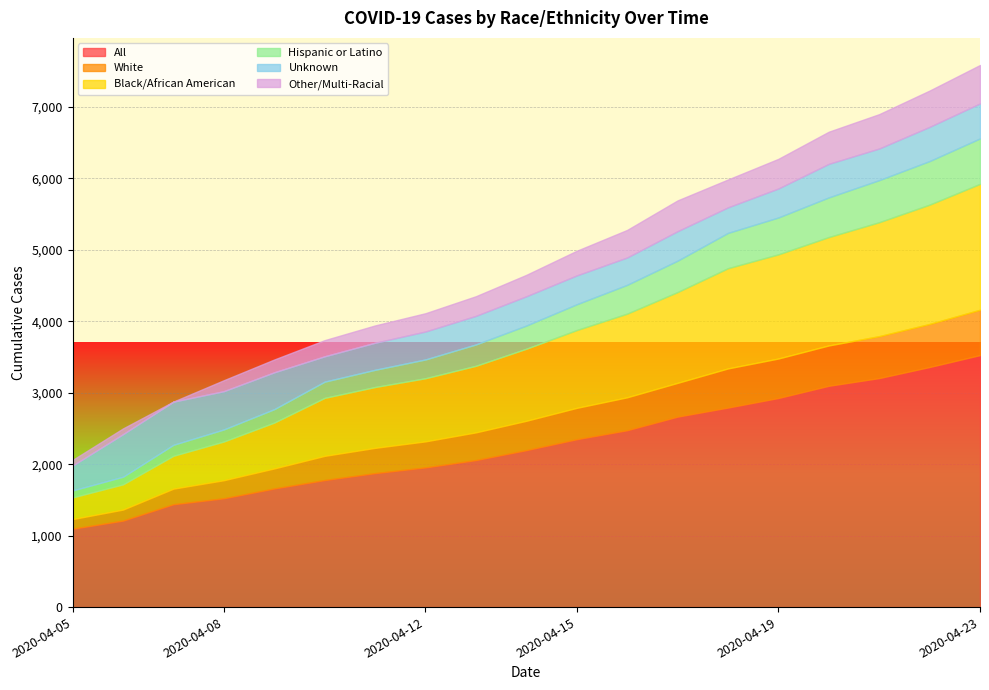

At which category is the sum across all series the highest?

2020-04-23